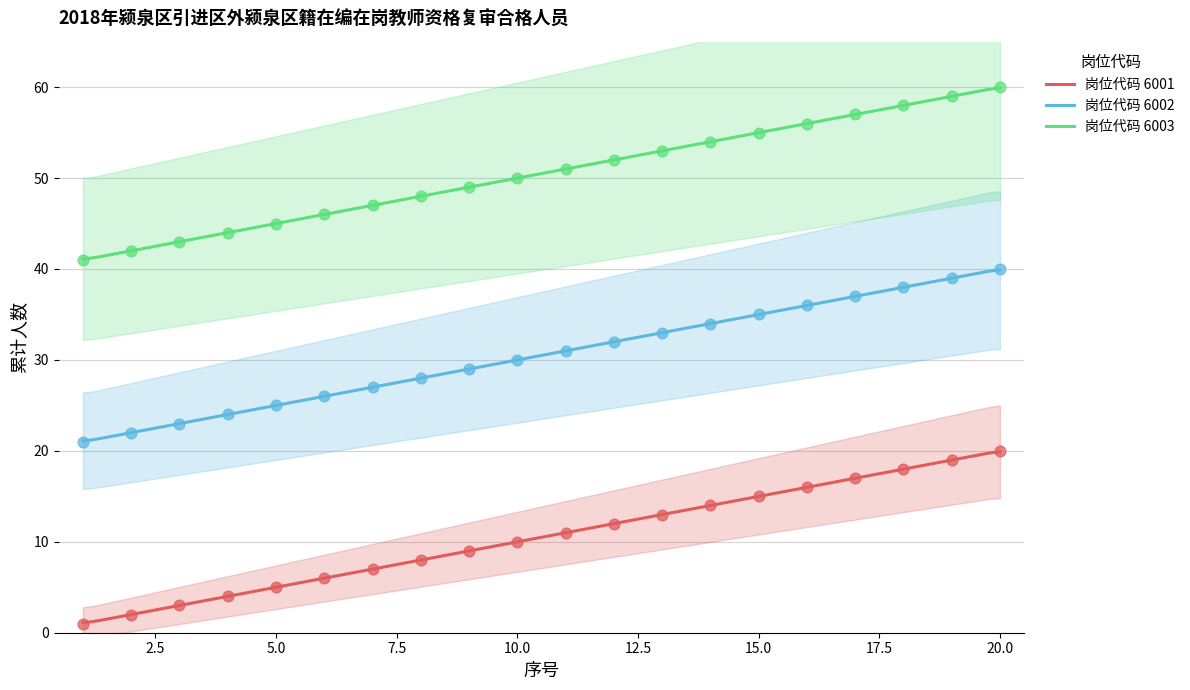

What are all the series names shown in the legend?

6001, 6002, 6003